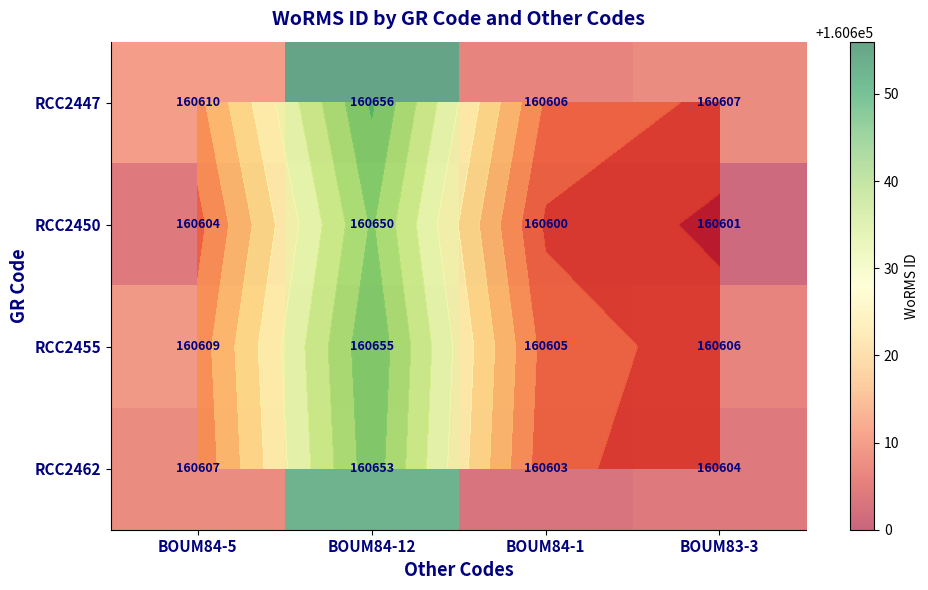

Which series has the widest spread of values?

RCC2447